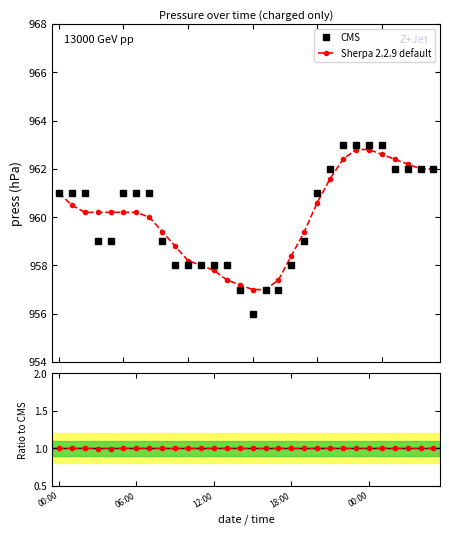

Rank the series at 23 from lowest to highest value.

press / ref, Sherpa 2.2.9 default, CMS